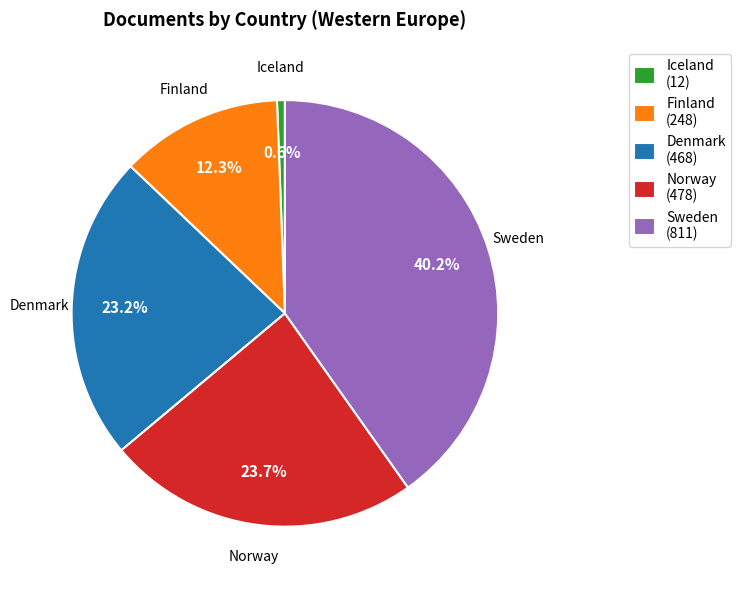

Between Sweden and Finland, which is larger?

Sweden